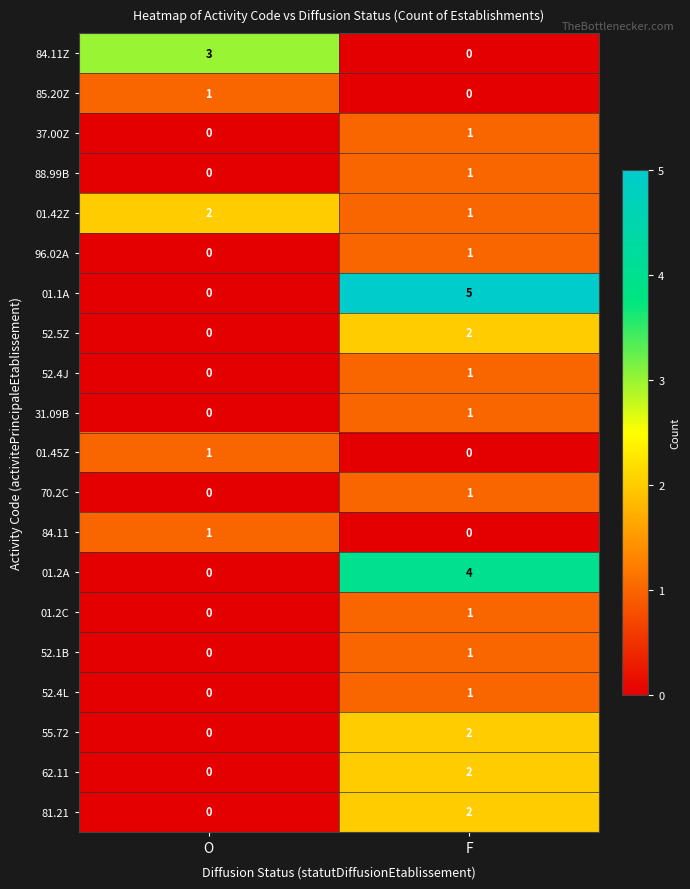

At which label is 52.4L closest to 0?

O